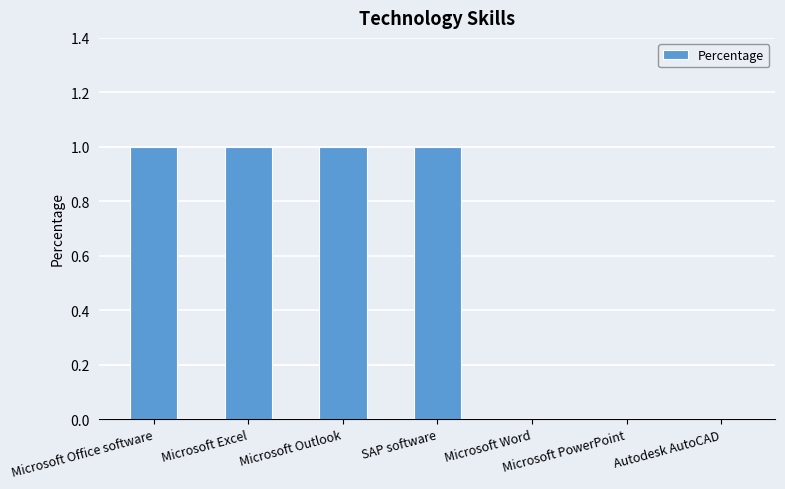

Between Microsoft Excel and Microsoft PowerPoint, which is larger?

Microsoft Excel